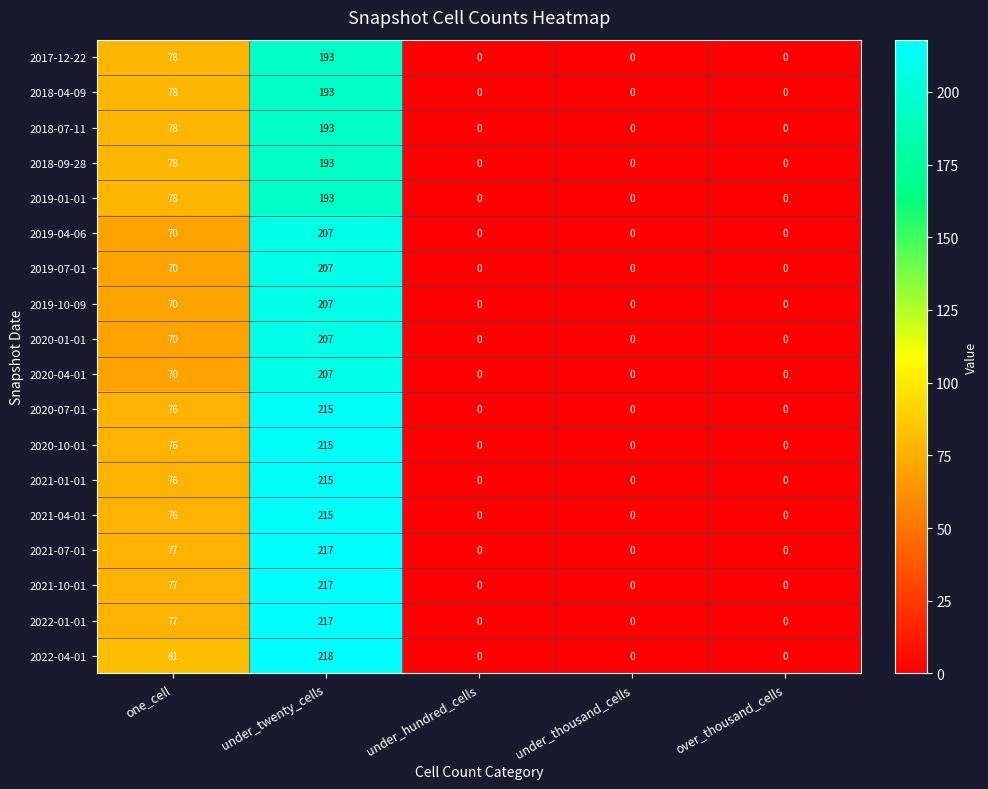

Is the value of 2021-10-01 at under_thousand_cells greater than the value of 2017-12-22 at under_twenty_cells?

No